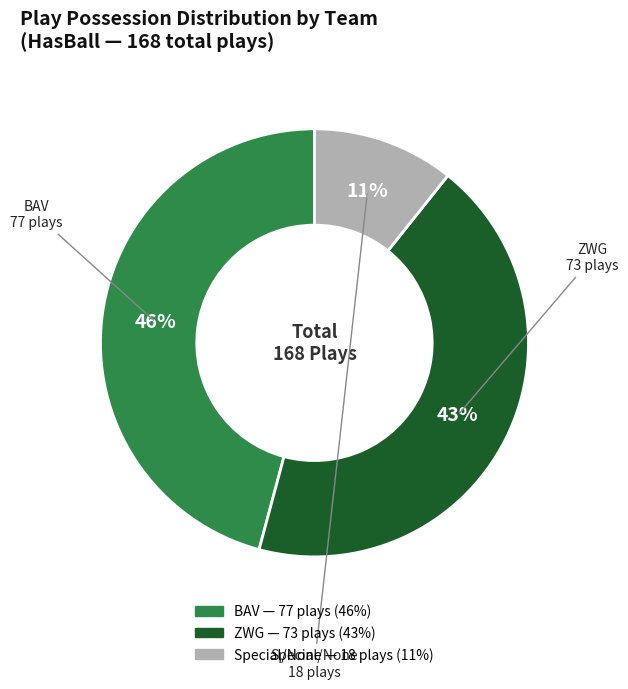

Is there any slice that represents more than half of the pie?

No